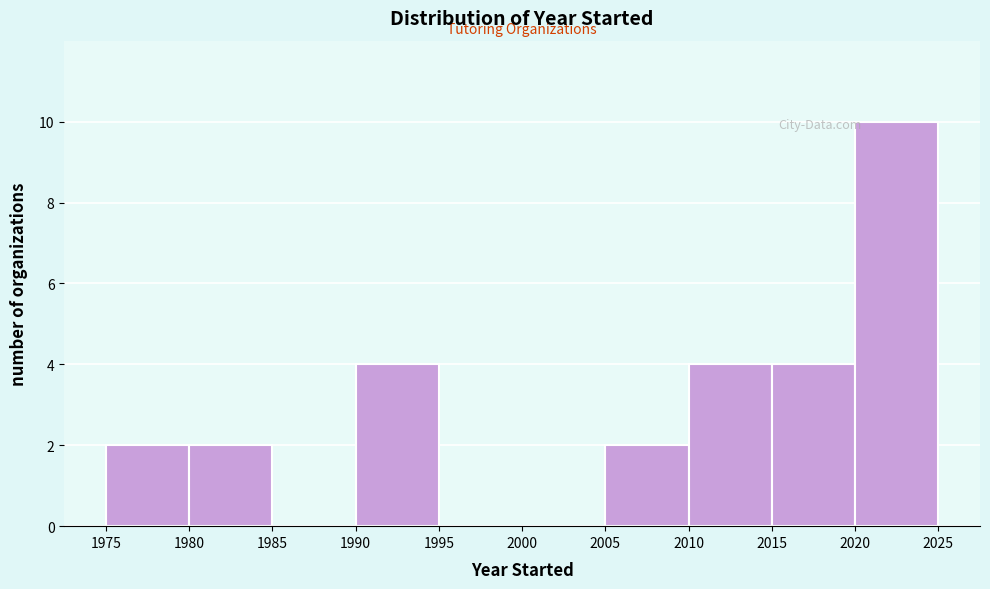

Reading left to right, list every bar in this chart as the range it spans on the x-axis followed by its height. The values are not printed on the chart, so give them approximately, as read against the axis.

1975 to 1980: 2
1980 to 1985: 2
1985 to 1990: 0
1990 to 1995: 4
1995 to 2000: 0
2000 to 2005: 0
2005 to 2010: 2
2010 to 2015: 4
2015 to 2020: 4
2020 to 2025: 10